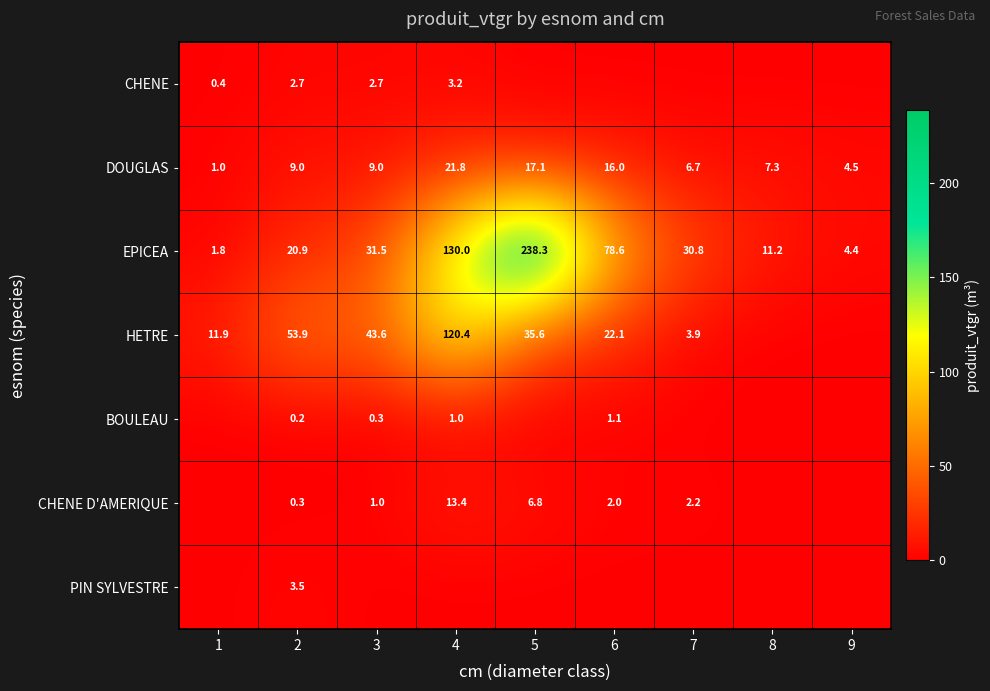

What is the difference between the maximum and minimum values in the EPICEA series?

236.5